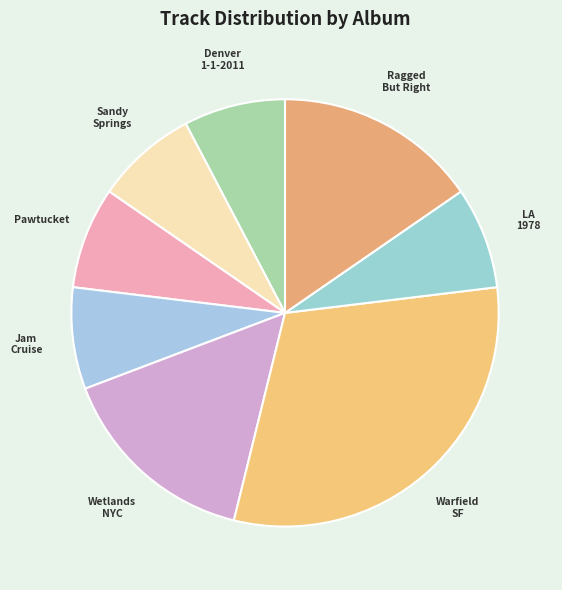

Is Pawtucket the majority of the pie?

No